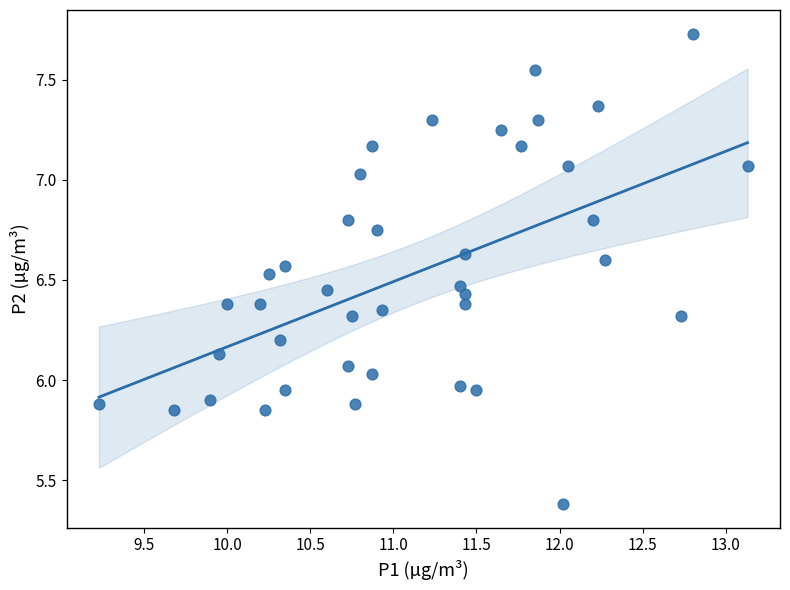

What is the range of X values (max minus min)?

3.9